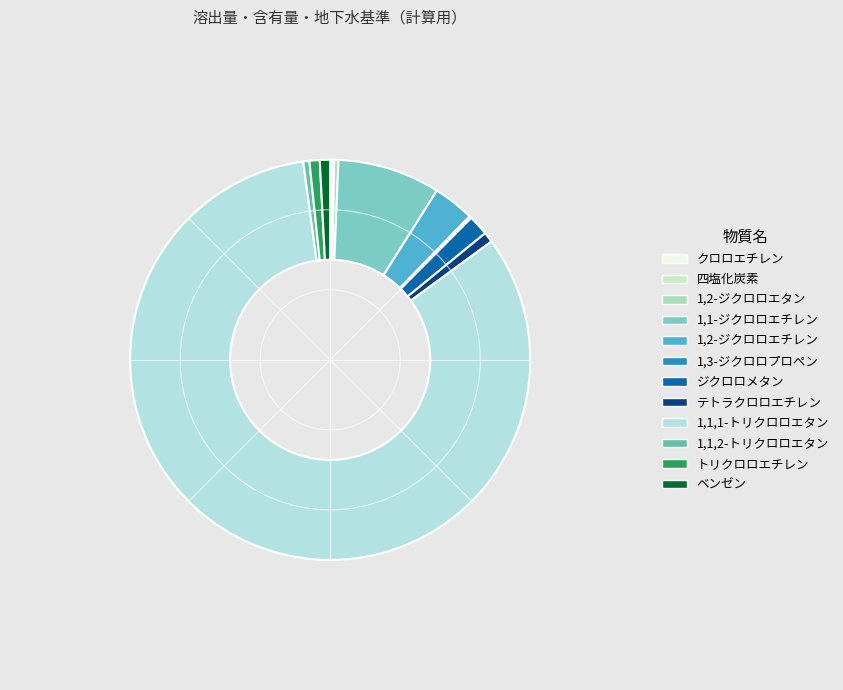

Is the sum of 1,2-ジクロロエタン and 1,2-ジクロロエチレン greater than half?

No